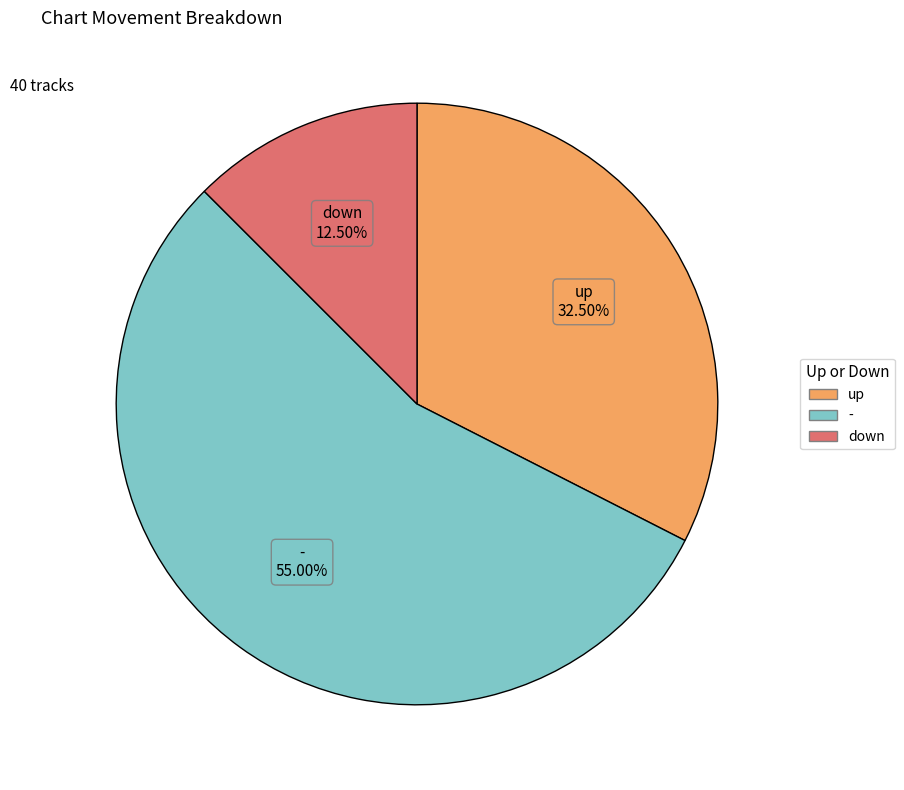

What is the smallest slice in the pie chart?

down